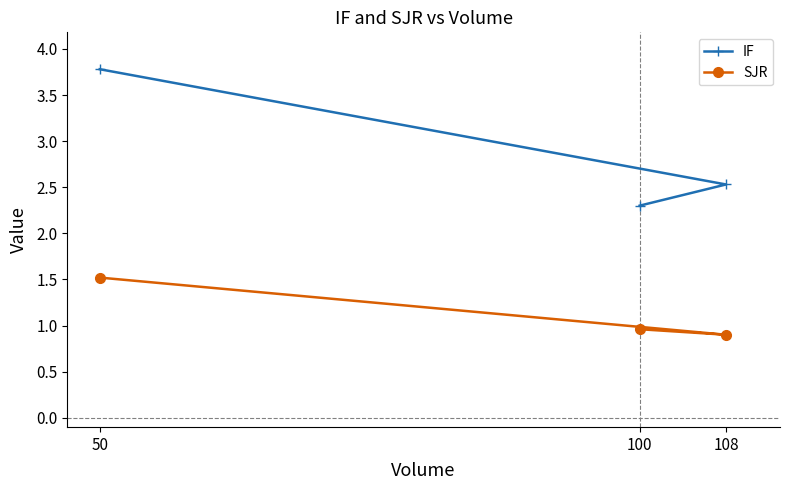

What is the value of the IF point at the 3rd from the left?

2.5